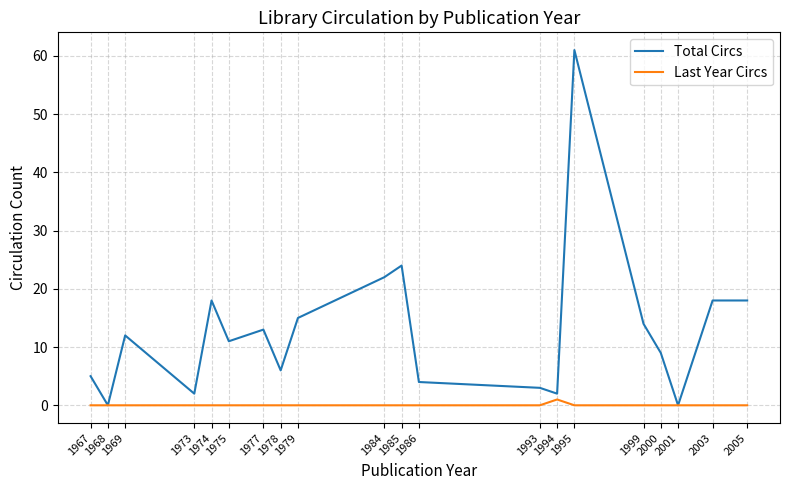

Reading left to right, what are all the values shown in this chart?

Total Circs: 5	0	12	2	18	11	13	6	15	22	24	4	3	2	61	14	9	0	18	18
Last Year Circs: 0	0	0	0	0	0	0	0	0	0	0	0	0	1	0	0	0	0	0	0